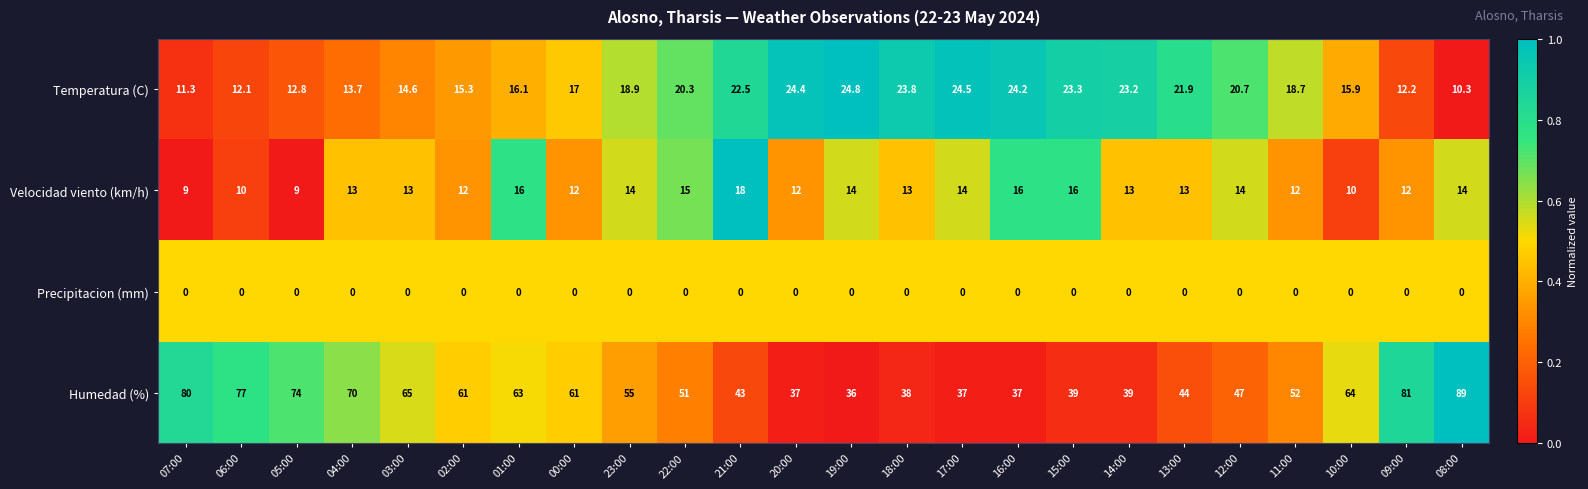

Rank the series by their maximum value, from lowest to highest.

Precipitacion (mm), Velocidad viento (km/h), Temperatura (C), Humedad (%)